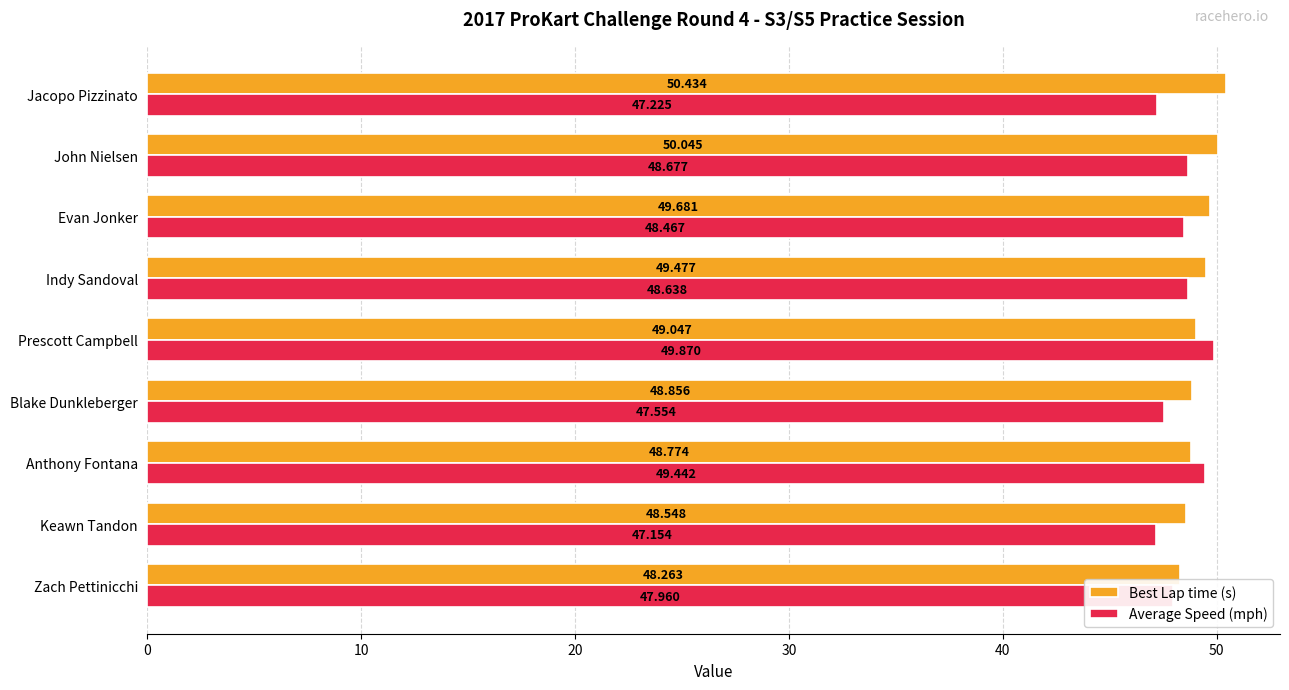

Between Keawn Tandon and Anthony Fontana, which series saw the biggest shift?

Average Speed (mph)